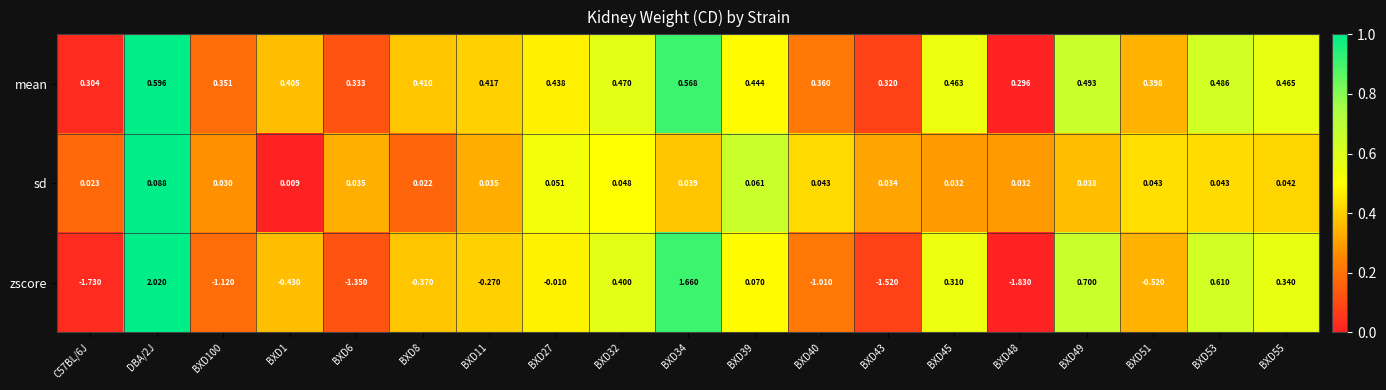

Rank the series at BXD27 from highest to lowest value.

mean, sd, zscore